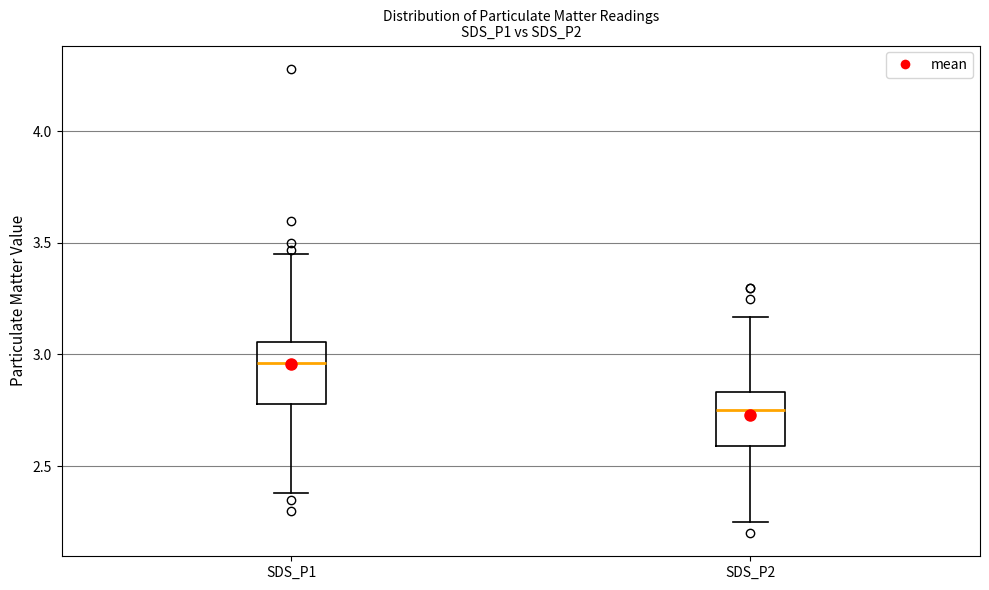

Where does the lower whisker of the box for SDS_P2 end on the y-axis? The values are not printed on the chart, so give them approximately, as read against the axis.

2.25